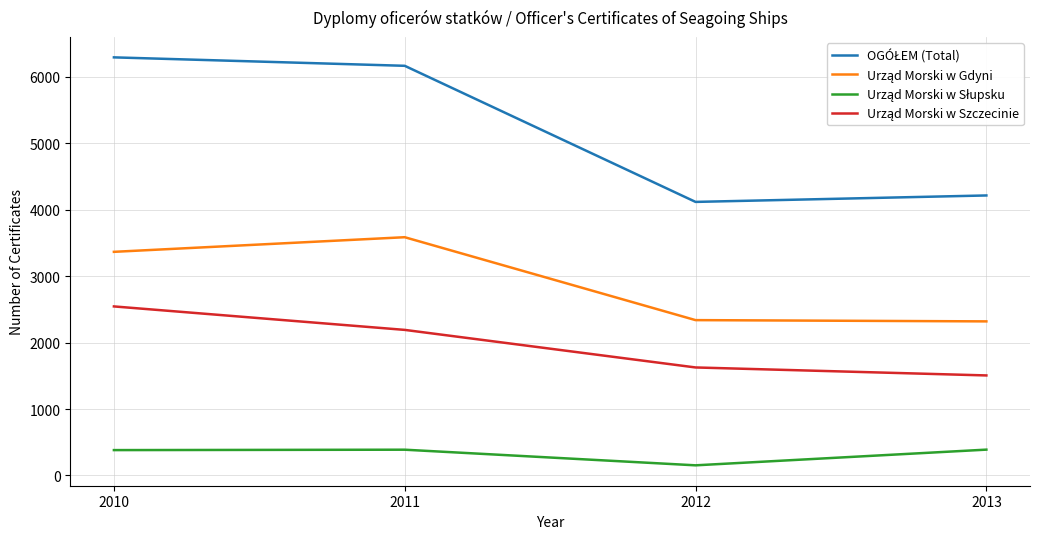

Is this an area chart (filled region under the line)?

No